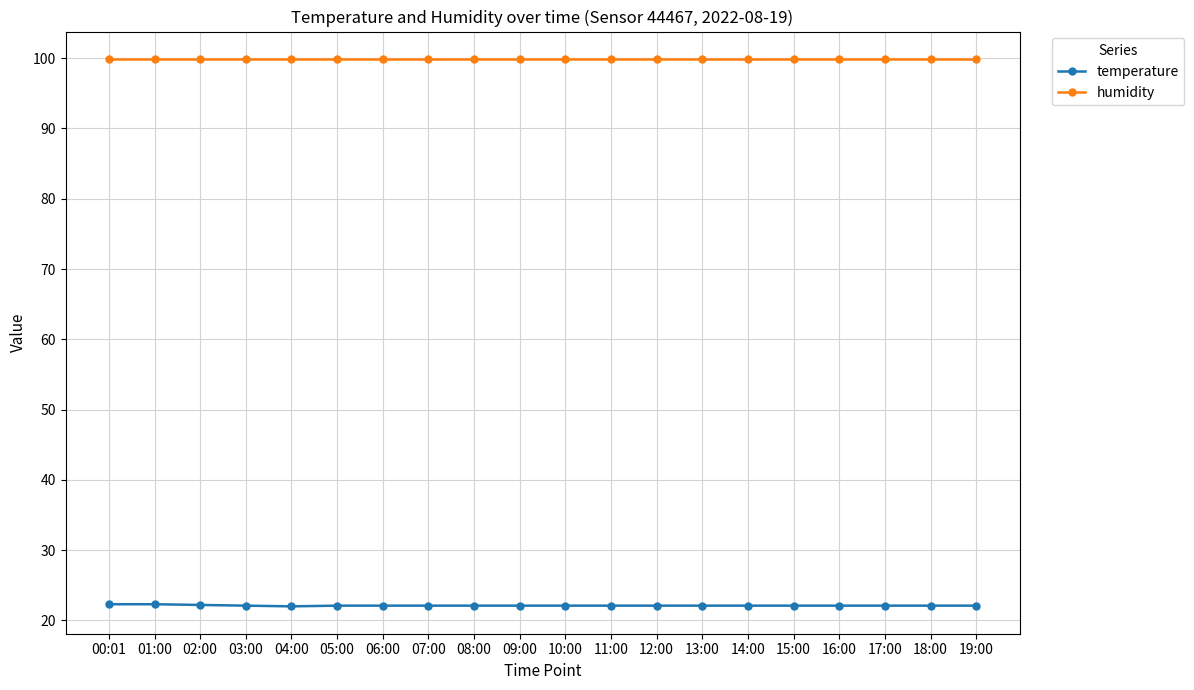

Is it true that temperature equals 38.1 at 03:00?

False